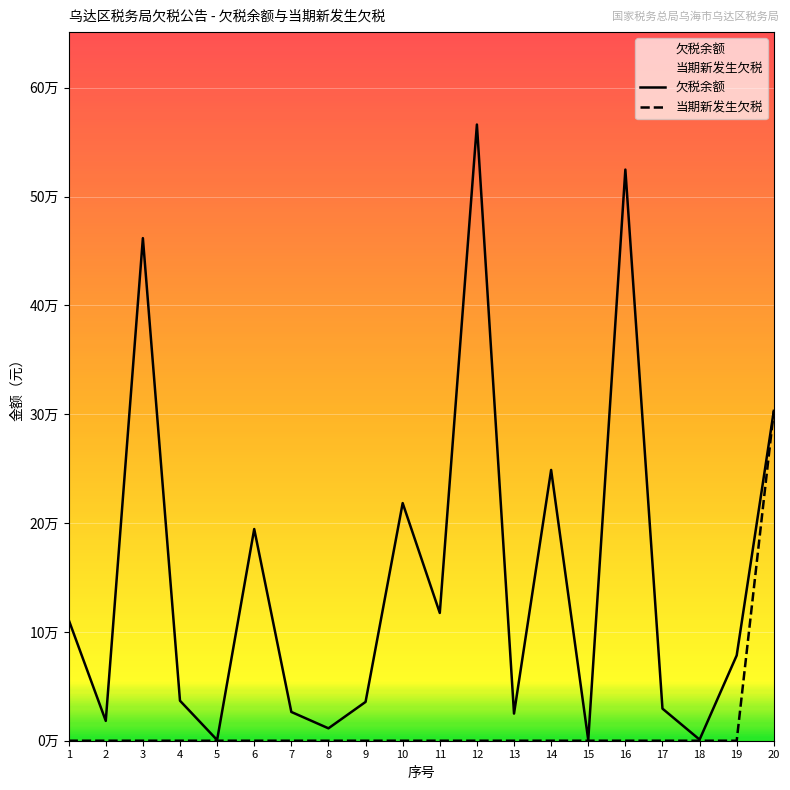

How many lines are shown in the chart?

2